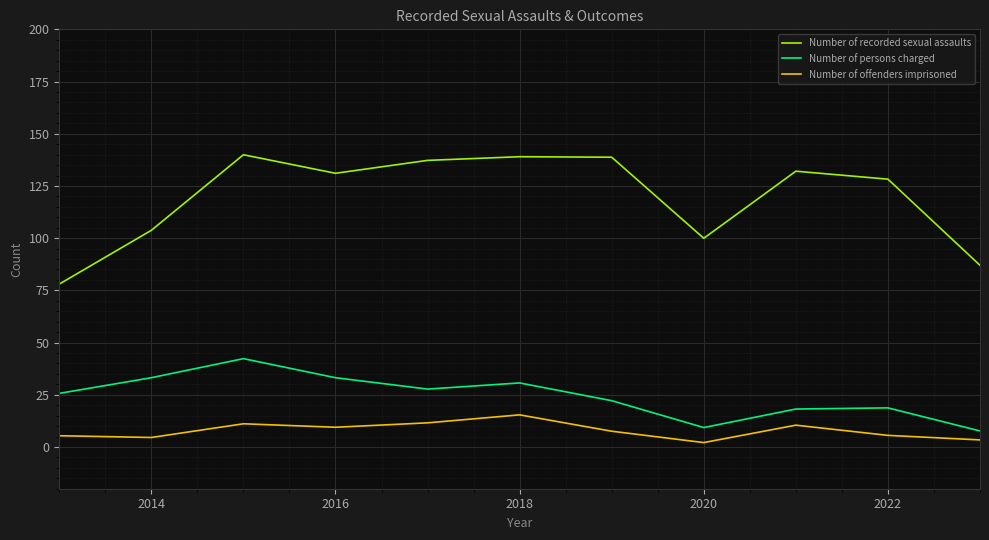

True or false: Number of offenders imprisoned and Number of persons charged cross at least once.

False